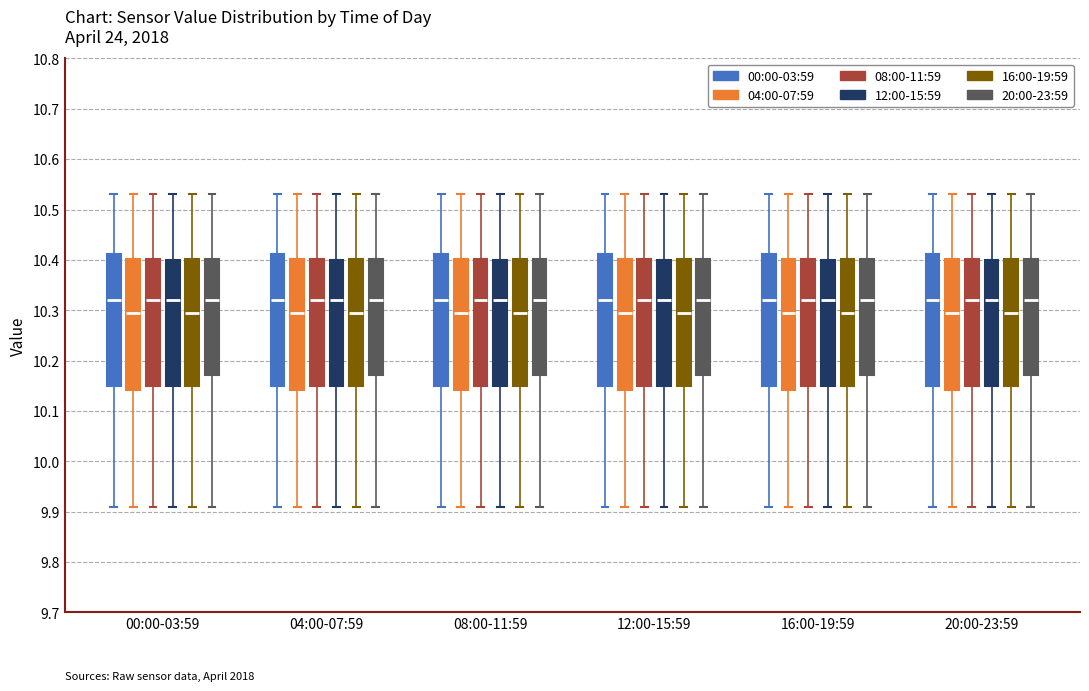

Where does the lower whisker of the box for 16:00-19:59 (16:00-19:59) end on the y-axis? The values are not printed on the chart, so give them approximately, as read against the axis.

9.91